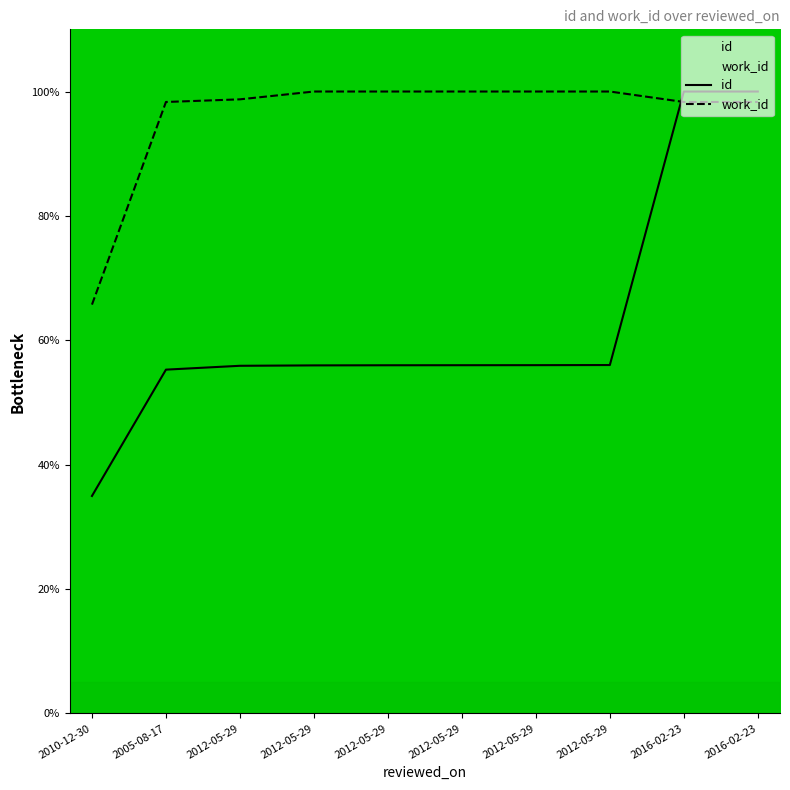

Reading right to left, extract all data points from this chart.

id: 100.0	100.0	56.0	56.0	56.0	56.0	56.0	55.9	55.3	35.0
work_id: 98.3	98.3	100.0	100.0	100.0	100.0	100.0	98.7	98.3	65.7